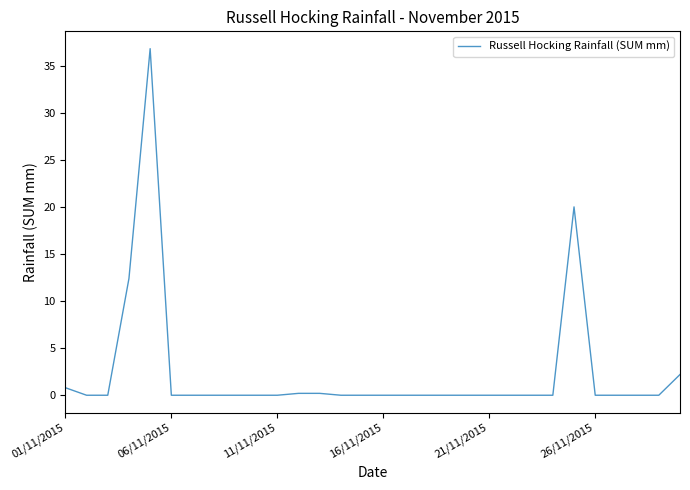

What is the greatest value displayed?

36.8